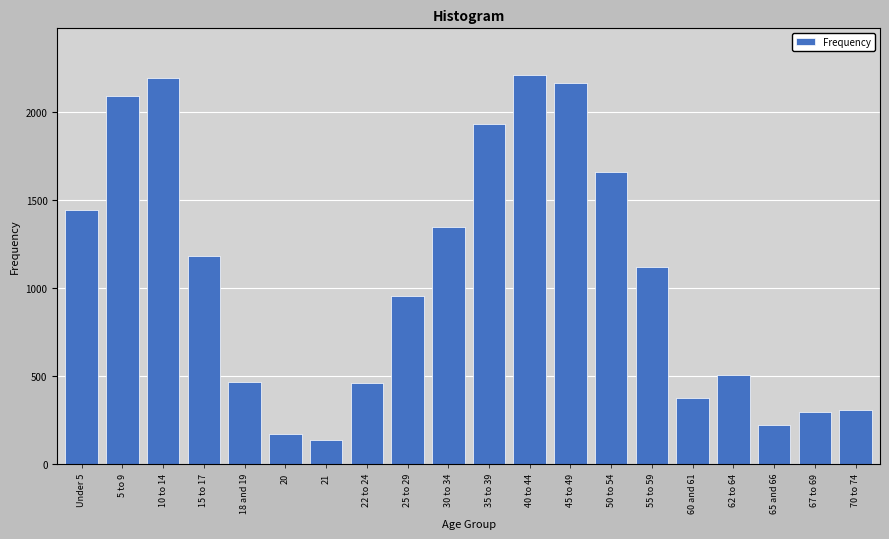

What is the change in value from 60 and 61 to 70 to 74?

-64